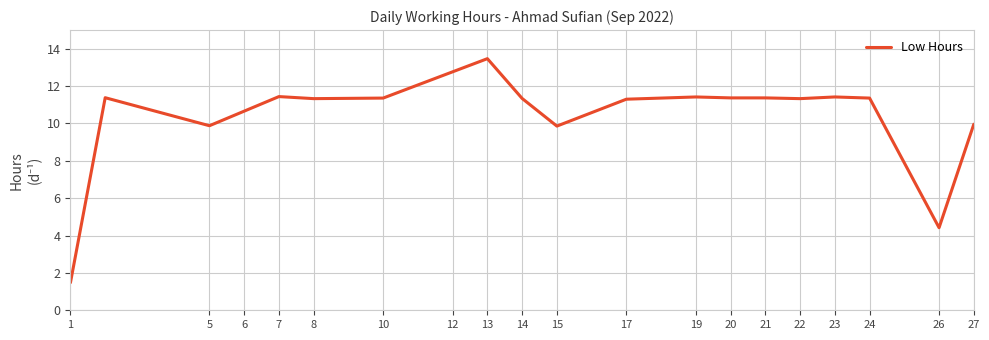

What is the greatest value displayed?

13.5